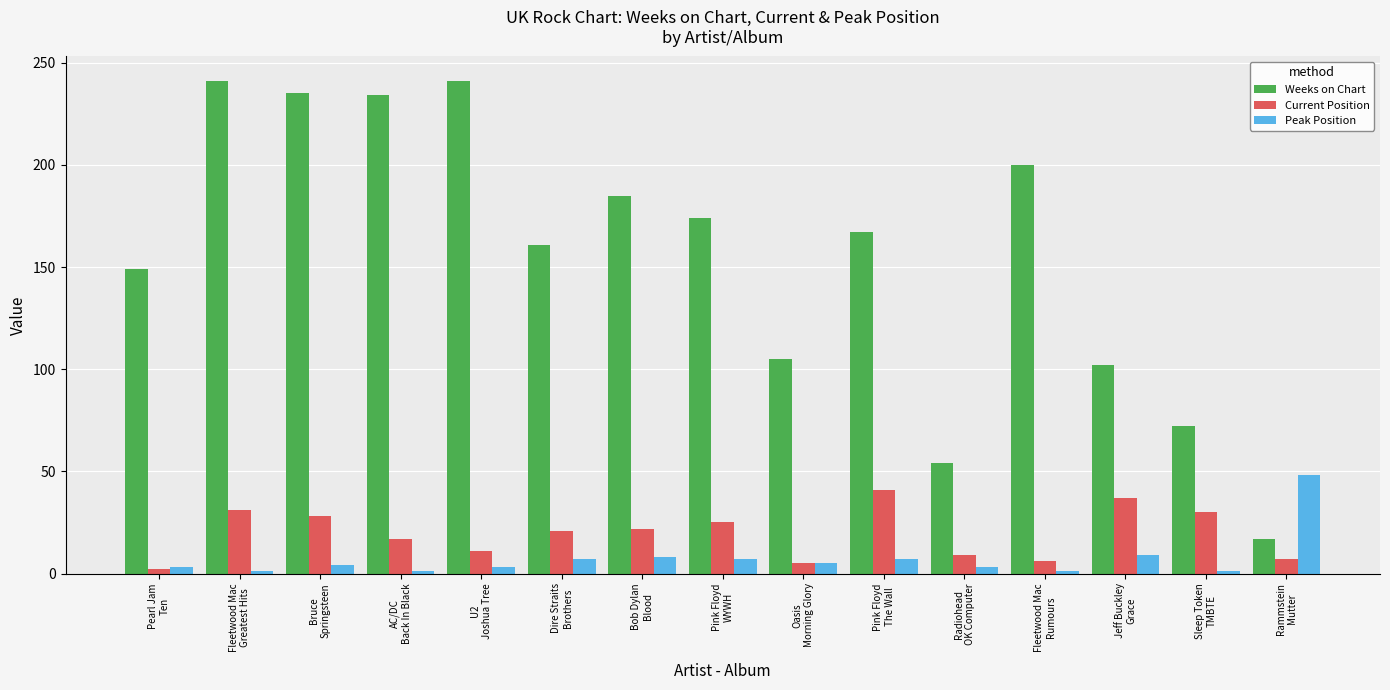

What is the difference between the second highest and minimum values in the Weeks on Chart series?

224